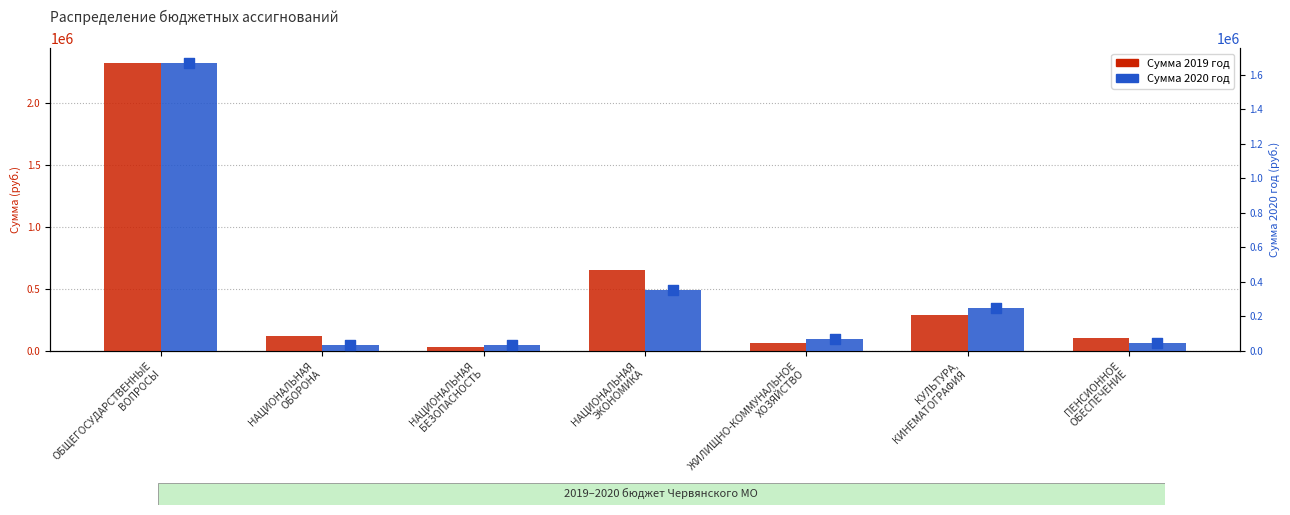

What is the total value across all series at НАЦИОНАЛЬНАЯ
БЕЗОПАСНОСТЬ?

59000.0